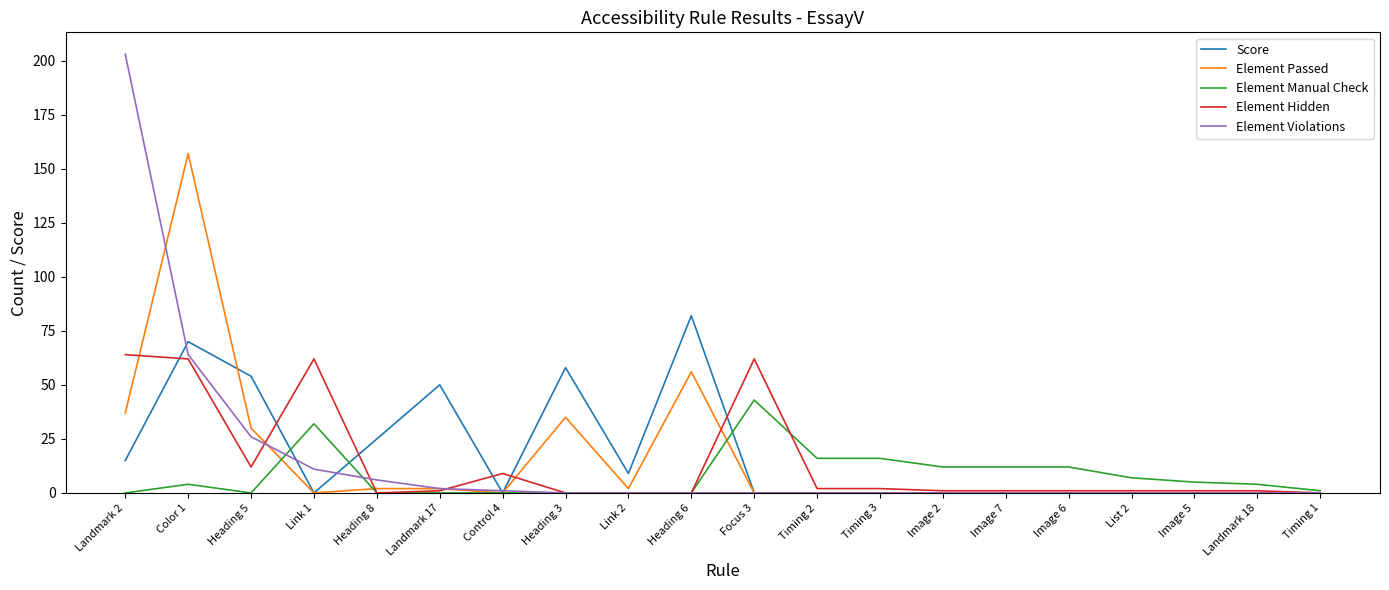

Reading right to left, transcribe all the data shown in this chart.

Score: Timing 1=0	Landmark 18=0	Image 5=0	List 2=0	Image 6=0	Image 7=0	Image 2=0	Timing 3=0	Timing 2=0	Focus 3=0	Heading 6=82	Link 2=9	Heading 3=58	Control 4=0	Landmark 17=50	Heading 8=25	Link 1=0	Heading 5=54	Color 1=70	Landmark 2=15
Element Passed: Timing 1=0	Landmark 18=0	Image 5=0	List 2=0	Image 6=0	Image 7=0	Image 2=0	Timing 3=0	Timing 2=0	Focus 3=0	Heading 6=56	Link 2=2	Heading 3=35	Control 4=0	Landmark 17=2	Heading 8=2	Link 1=0	Heading 5=30	Color 1=157	Landmark 2=37
Element Manual Check: Timing 1=1	Landmark 18=4	Image 5=5	List 2=7	Image 6=12	Image 7=12	Image 2=12	Timing 3=16	Timing 2=16	Focus 3=43	Heading 6=0	Link 2=0	Heading 3=0	Control 4=0	Landmark 17=0	Heading 8=0	Link 1=32	Heading 5=0	Color 1=4	Landmark 2=0
Element Hidden: Timing 1=0	Landmark 18=1	Image 5=1	List 2=1	Image 6=1	Image 7=1	Image 2=1	Timing 3=2	Timing 2=2	Focus 3=62	Heading 6=0	Link 2=0	Heading 3=0	Control 4=9	Landmark 17=1	Heading 8=0	Link 1=62	Heading 5=12	Color 1=62	Landmark 2=64
Element Violations: Timing 1=0	Landmark 18=0	Image 5=0	List 2=0	Image 6=0	Image 7=0	Image 2=0	Timing 3=0	Timing 2=0	Focus 3=0	Heading 6=0	Link 2=0	Heading 3=0	Control 4=1	Landmark 17=2	Heading 8=6	Link 1=11	Heading 5=26	Color 1=64	Landmark 2=203